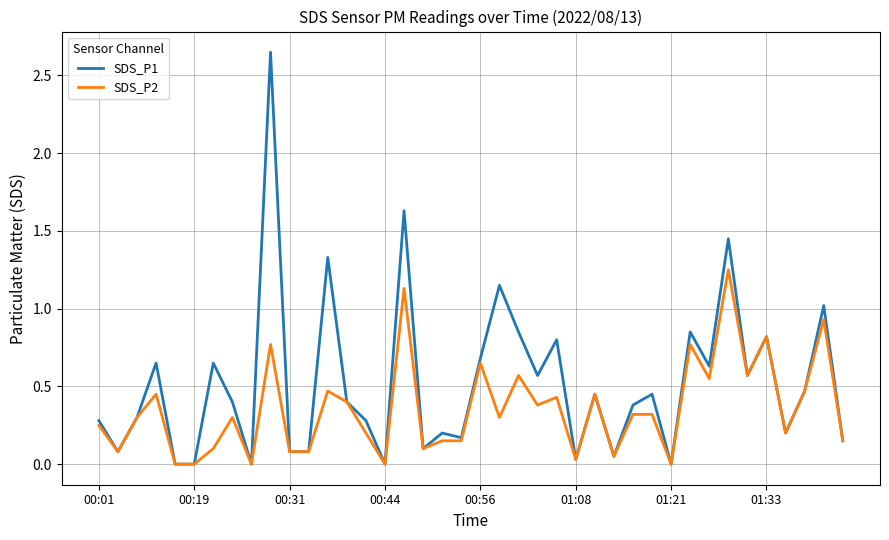

Rank the series by their average value, from highest to lowest.

SDS_P1, SDS_P2